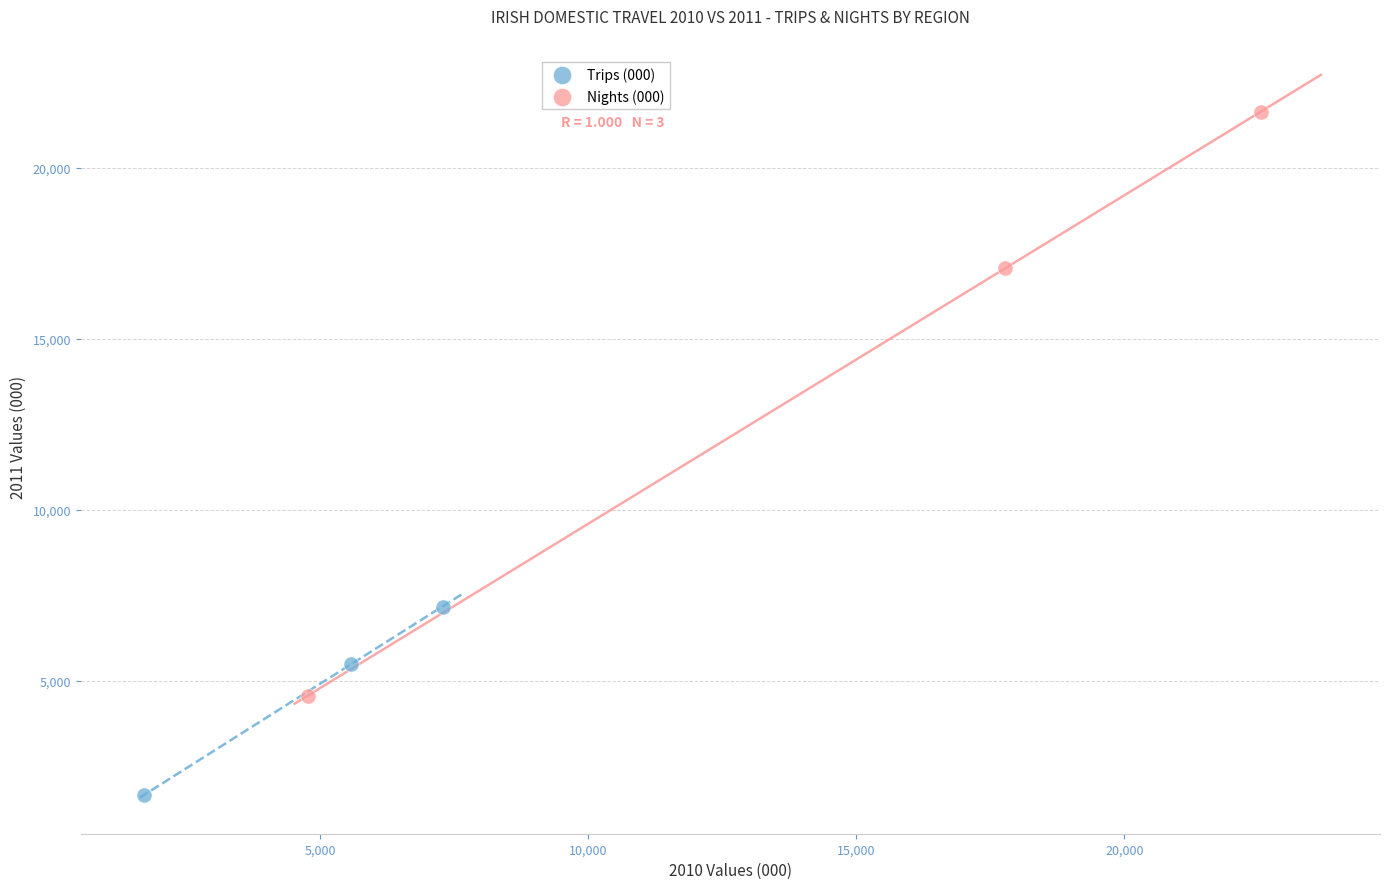

Which series reaches the minimum Y coordinate?

Trips (000)